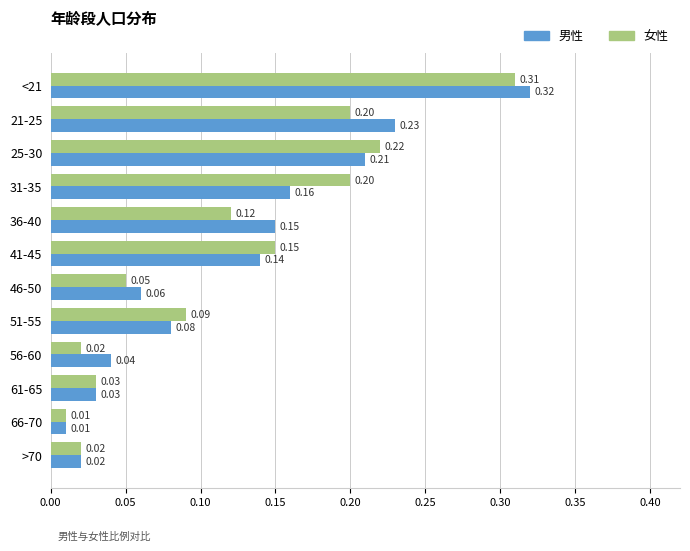

What are all the series names shown in the legend?

男性, 女性